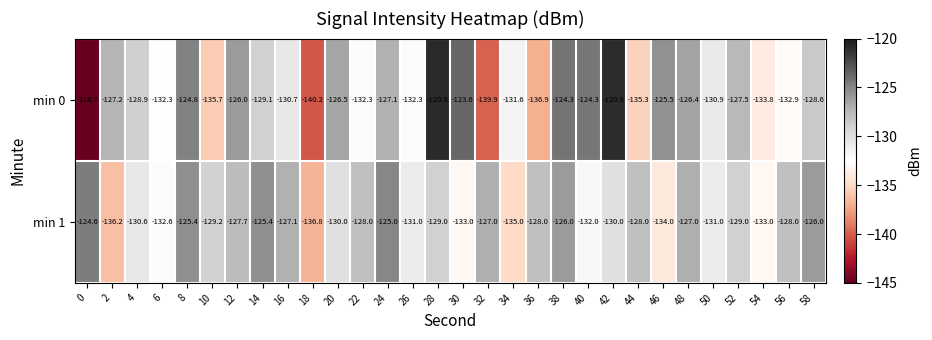

How many distinct data groups are displayed?

2